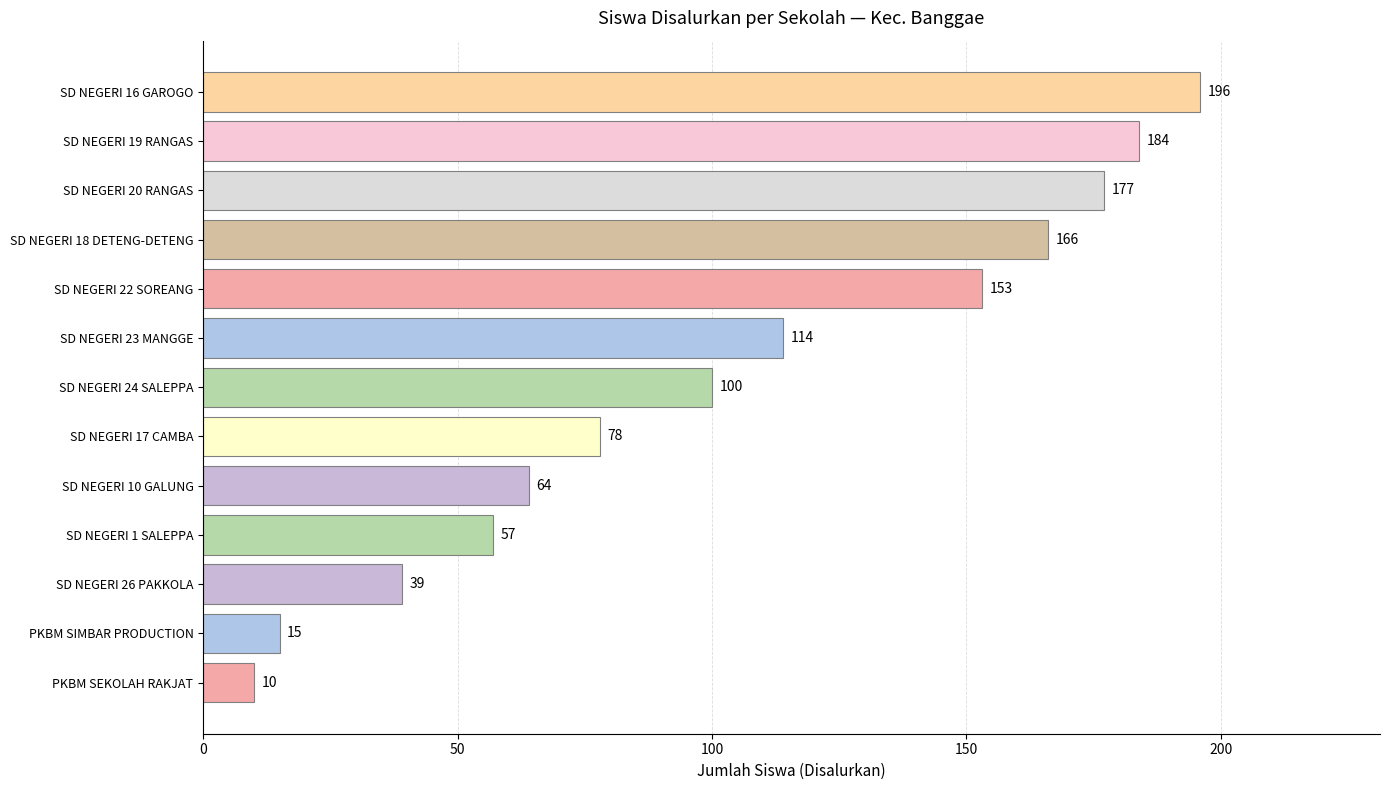

Which has a higher value, SD NEGERI 1 SALEPPA or SD NEGERI 23 MANGGE?

SD NEGERI 23 MANGGE